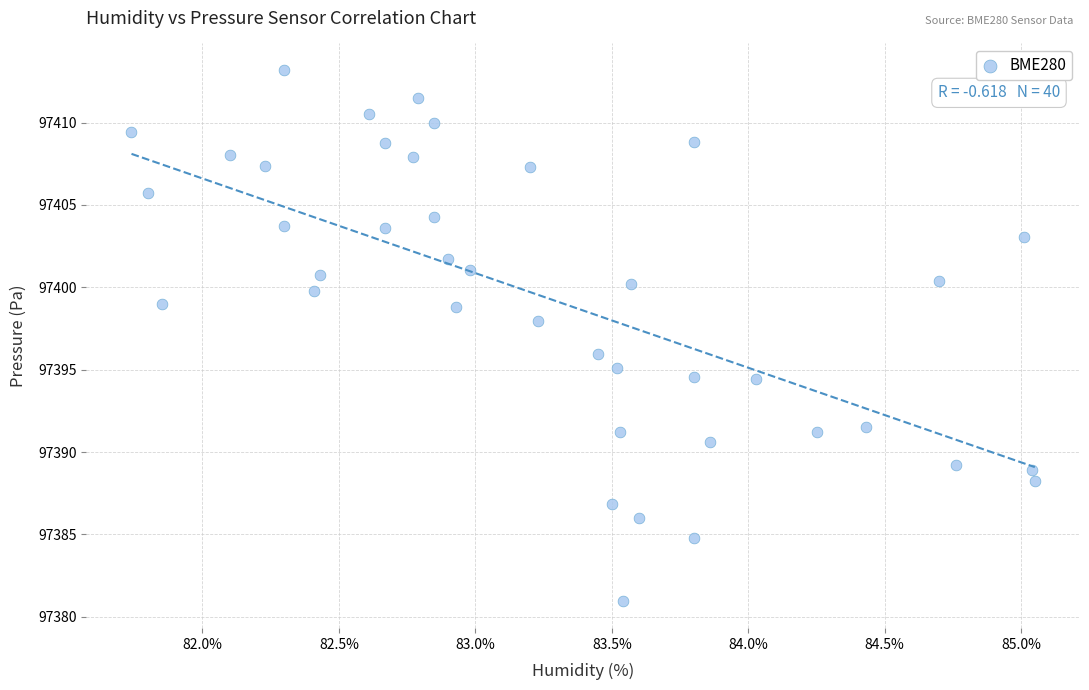

What is the range of X values (max minus min)?

3.3